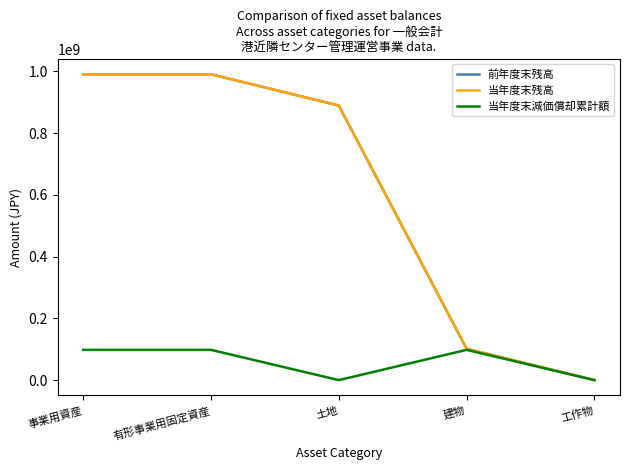

Does the chart display data point markers on the line(s)?

No